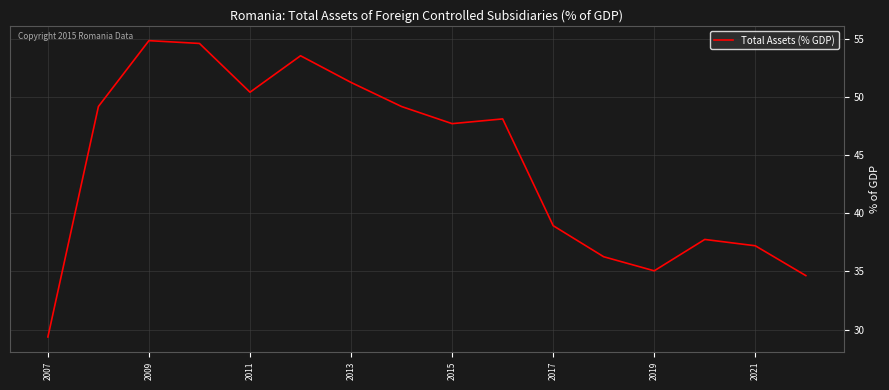

Does the chart display data point markers on the line(s)?

No